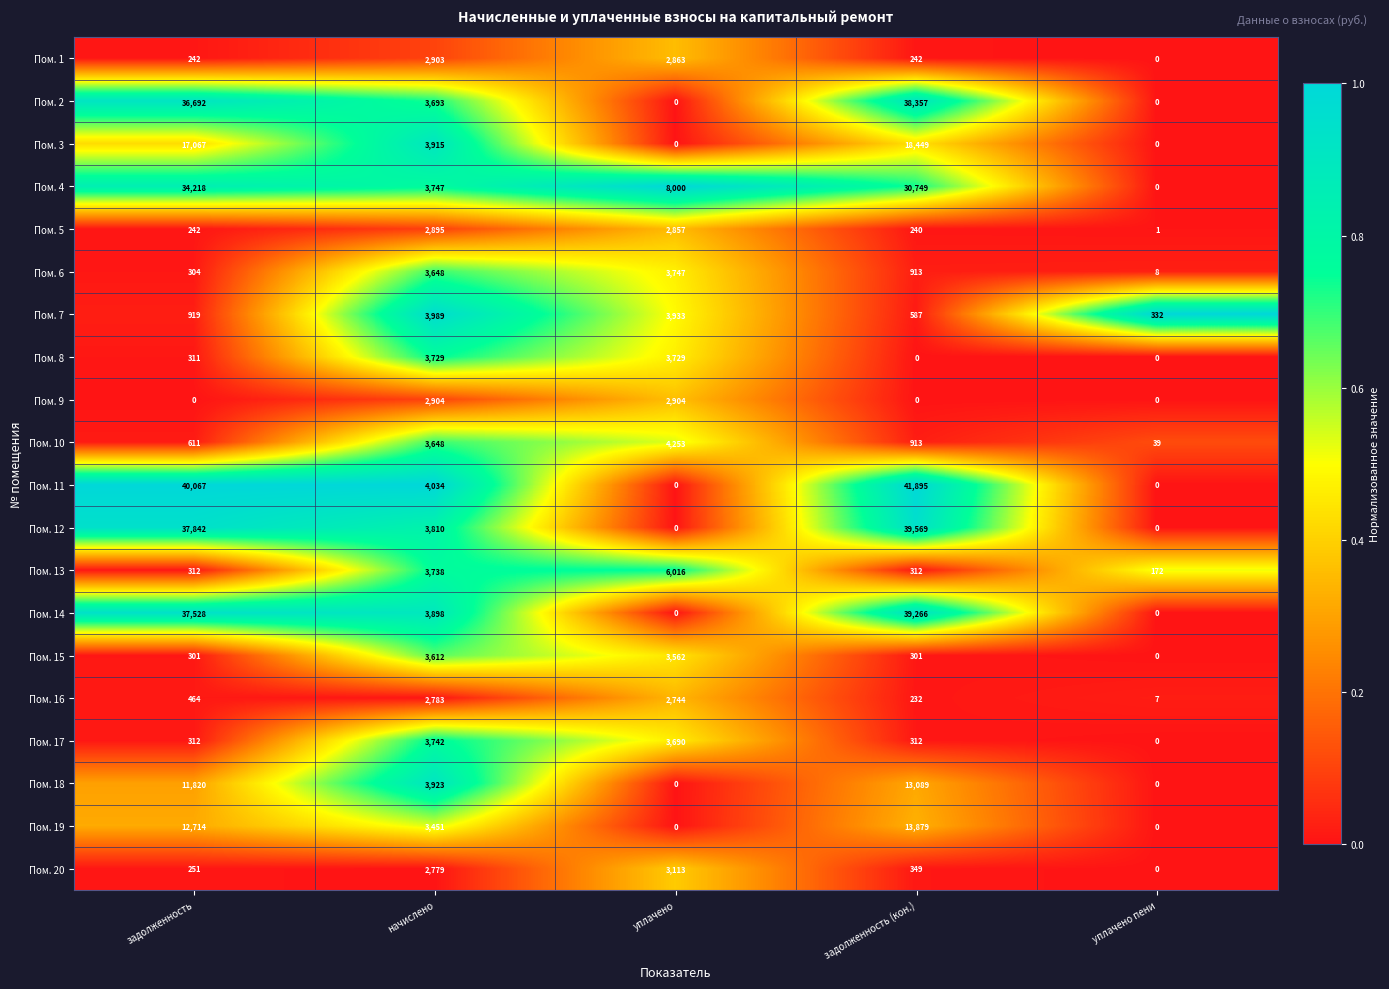

What value does the Пом. 6 series have at начислено, to the nearest 10?

3650